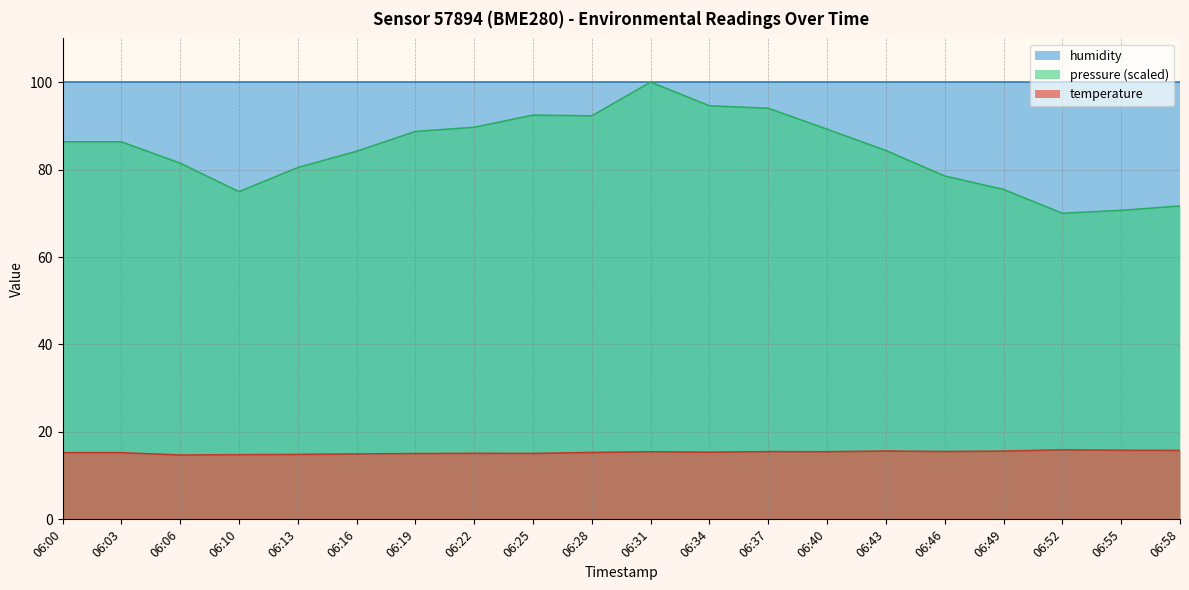

How many values in the temperature series are below 15?

4